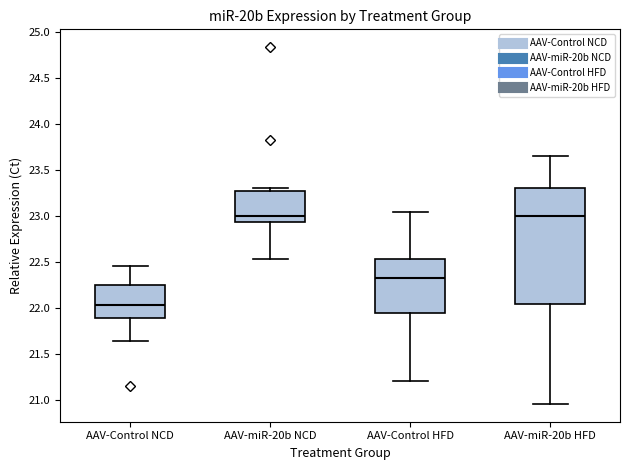

Reading left to right, transcribe this box plot: for each box, give where its median line is, the range the box spans, and where its two whiskers end, as read against the y-axis. The values are not printed on the chart, so give them approximately, as read against the axis.

AAV-Control NCD: median 22.05, box 21.90 to 22.25, whiskers 21.65 to 22.45
AAV-miR-20b NCD: median 23.00, box 22.95 to 23.25, whiskers 22.55 to 23.30
AAV-Control HFD: median 22.30, box 21.95 to 22.55, whiskers 21.20 to 23.05
AAV-miR-20b HFD: median 23.00, box 22.05 to 23.30, whiskers 20.95 to 23.65